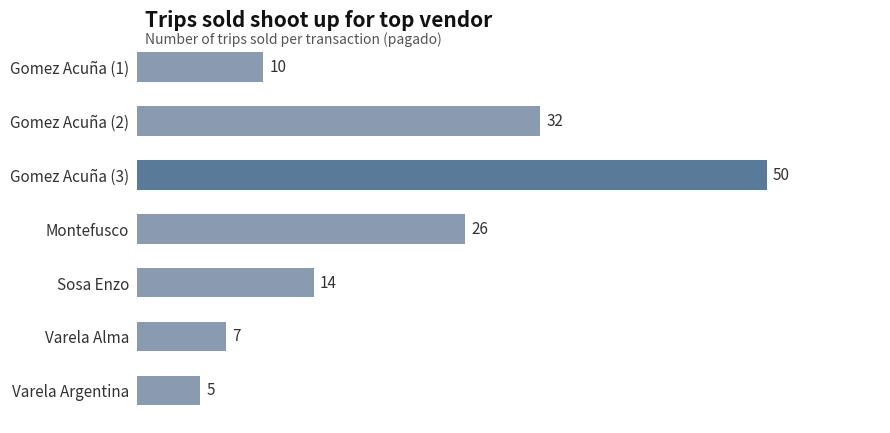

Reading top to bottom, list all the values displayed in this chart.

Gomez Acuña (1)=10	Gomez Acuña (2)=32	Gomez Acuña (3)=50	Montefusco=26	Sosa Enzo=14	Varela Alma=7	Varela Argentina=5